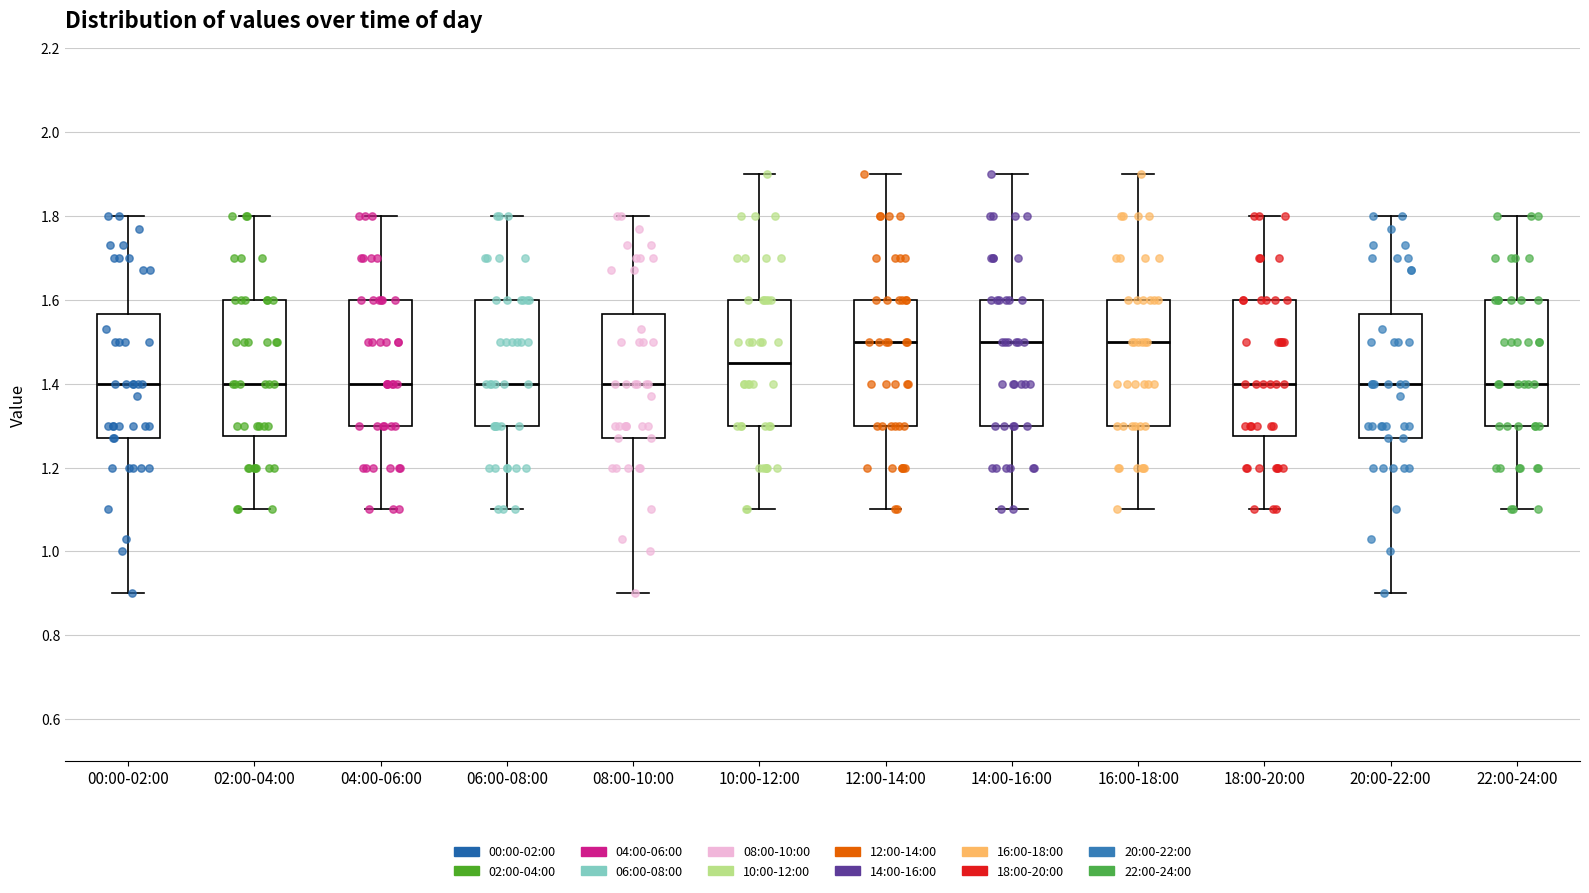

Reading left to right, transcribe this box plot: for each box, give where its median line is, the range the box spans, and where its two whiskers end, as read against the y-axis. The values are not printed on the chart, so give them approximately, as read against the axis.

00:00-02:00: median 1.40, box 1.28 to 1.56, whiskers 0.90 to 1.80
02:00-04:00: median 1.40, box 1.28 to 1.60, whiskers 1.10 to 1.80
04:00-06:00: median 1.40, box 1.30 to 1.60, whiskers 1.10 to 1.80
06:00-08:00: median 1.40, box 1.30 to 1.60, whiskers 1.10 to 1.80
08:00-10:00: median 1.40, box 1.28 to 1.56, whiskers 0.90 to 1.80
10:00-12:00: median 1.46, box 1.30 to 1.60, whiskers 1.10 to 1.90
12:00-14:00: median 1.50, box 1.30 to 1.60, whiskers 1.10 to 1.90
14:00-16:00: median 1.50, box 1.30 to 1.60, whiskers 1.10 to 1.90
16:00-18:00: median 1.50, box 1.30 to 1.60, whiskers 1.10 to 1.90
18:00-20:00: median 1.40, box 1.28 to 1.60, whiskers 1.10 to 1.80
20:00-22:00: median 1.40, box 1.28 to 1.56, whiskers 0.90 to 1.80
22:00-24:00: median 1.40, box 1.30 to 1.60, whiskers 1.10 to 1.80